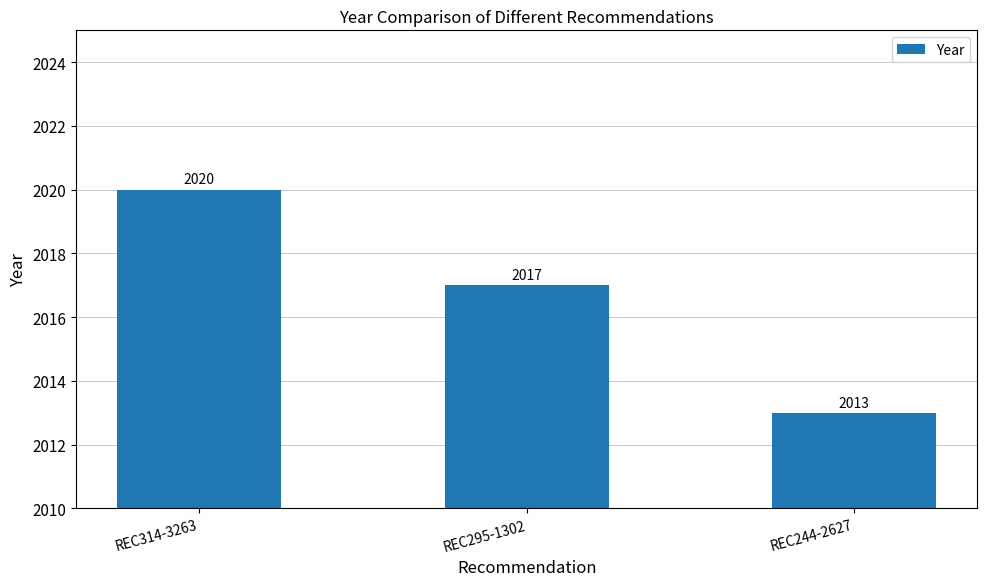

What is the minimum value shown in the chart?

2013